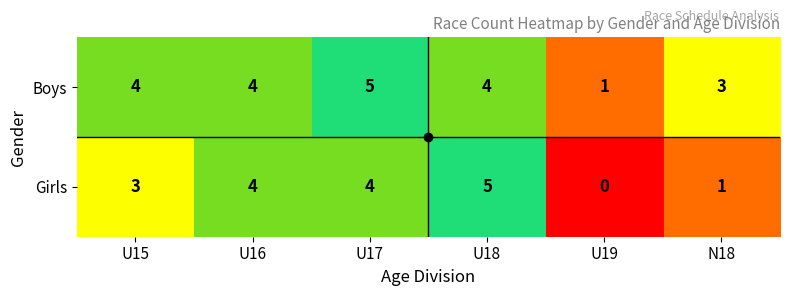

Is it true that Boys equals 0 at U19?

False